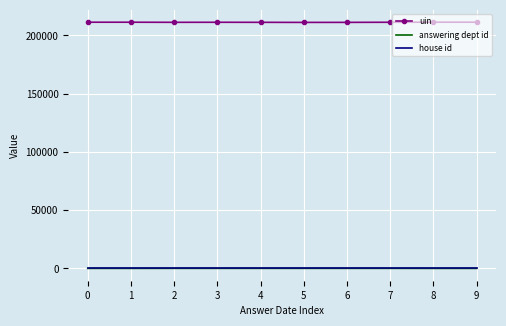

What is the greatest value displayed?

211377